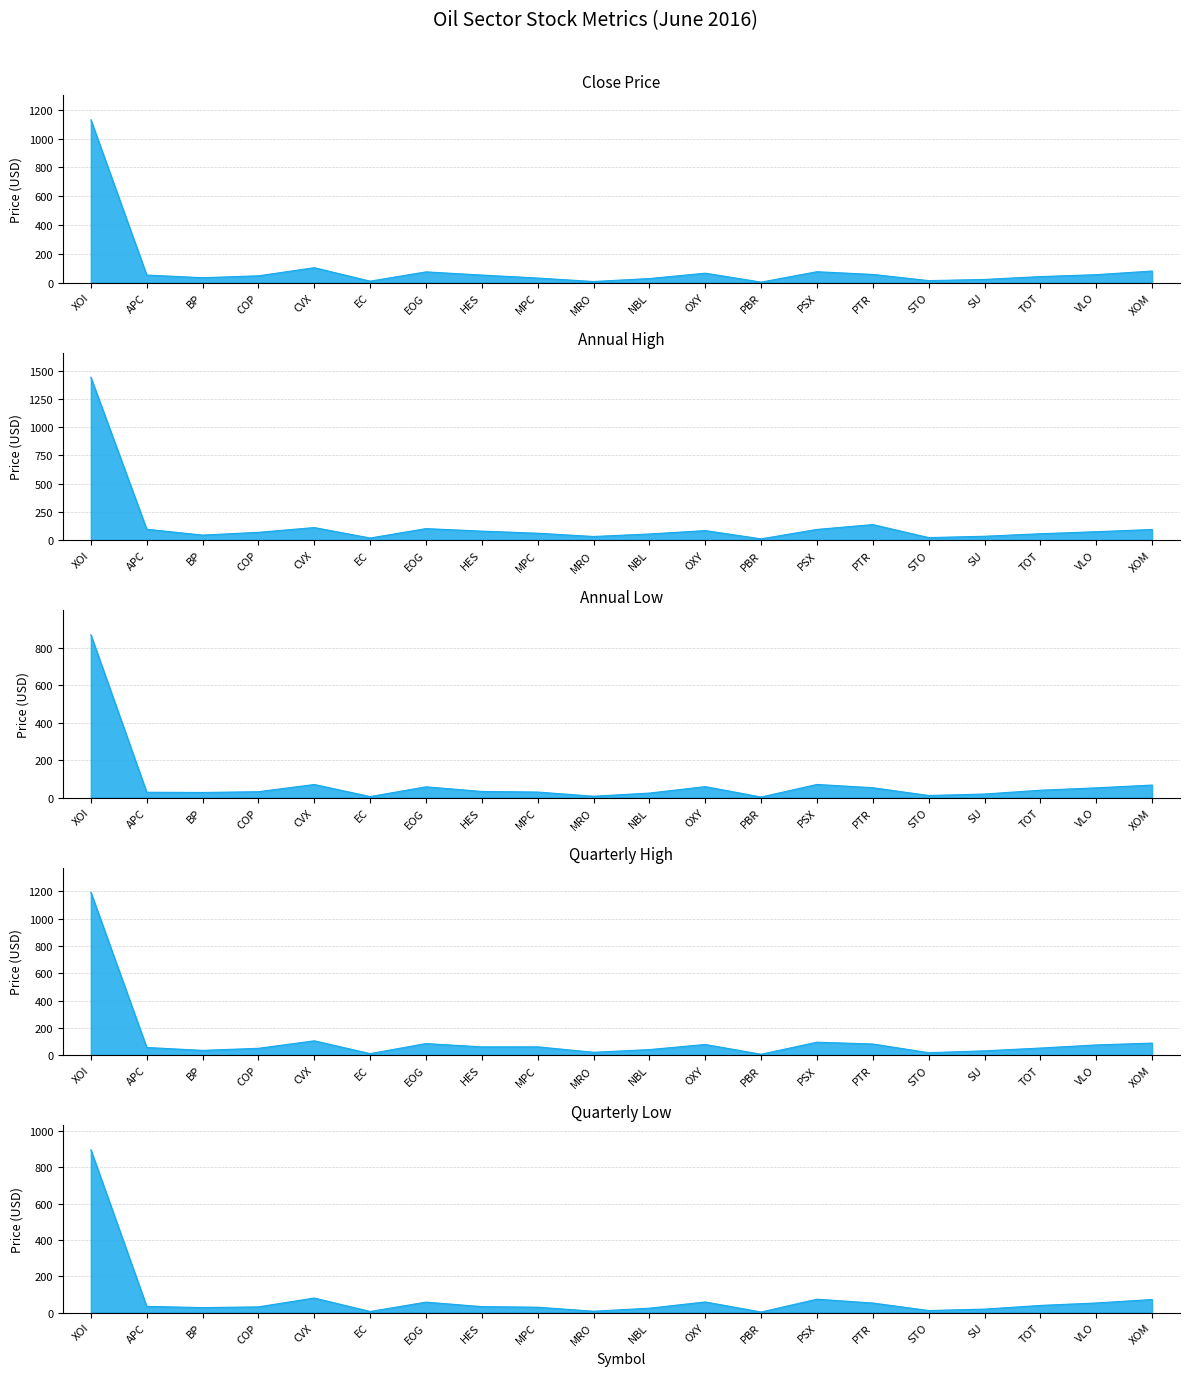

How many interior local peaks does the Close Price series have?

4